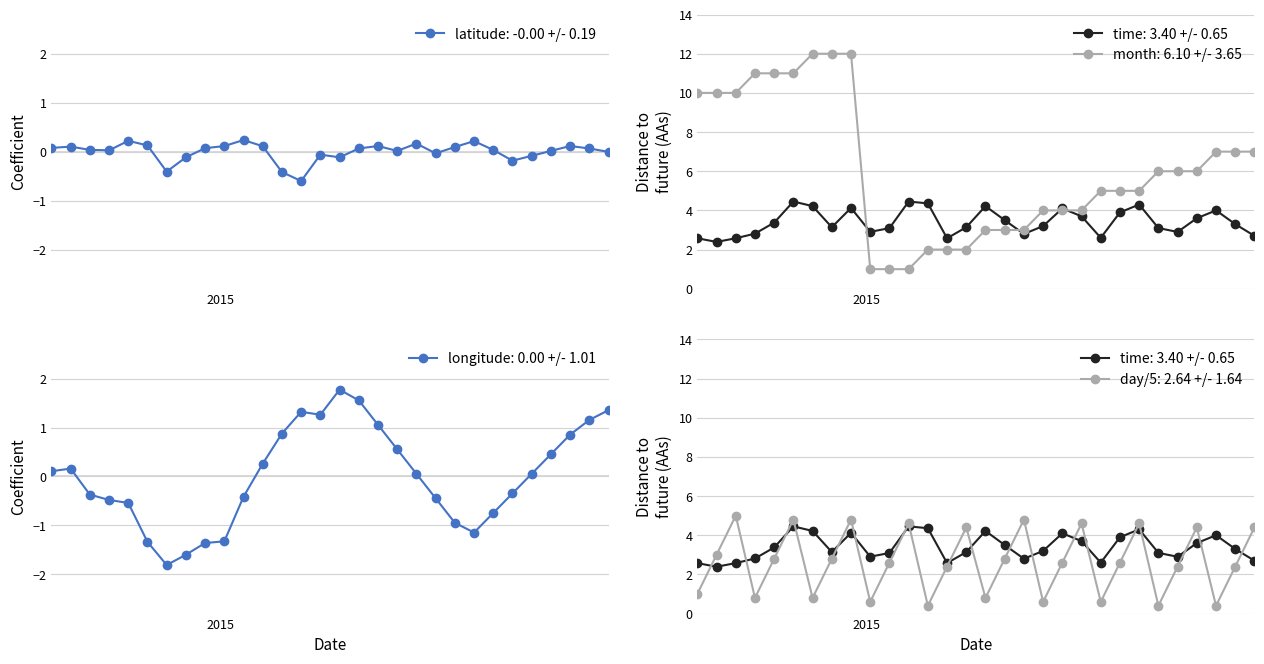

What is the lowest value of the latitude: -0.00 +/- 0.19 series?

-0.6